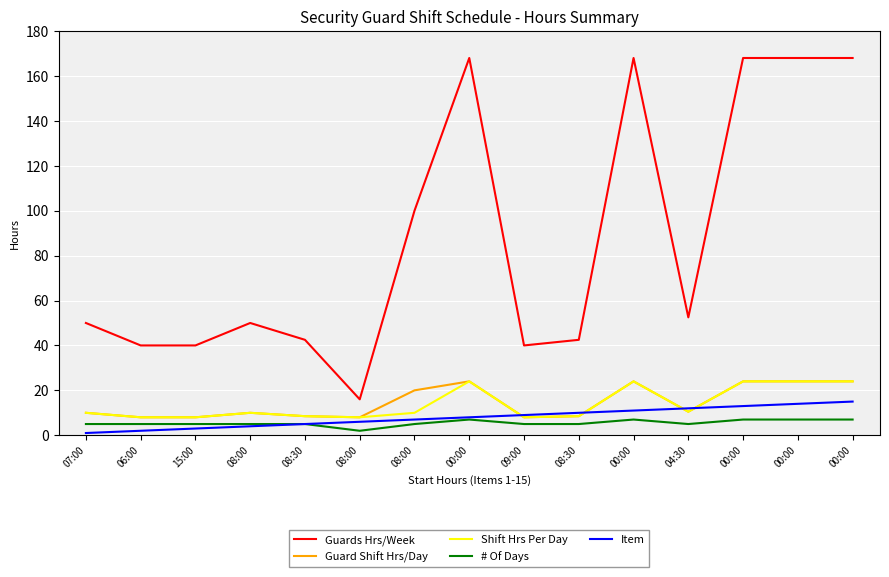

What is the difference between the maximum and minimum values in the Guards Hrs/Week series?

152.0